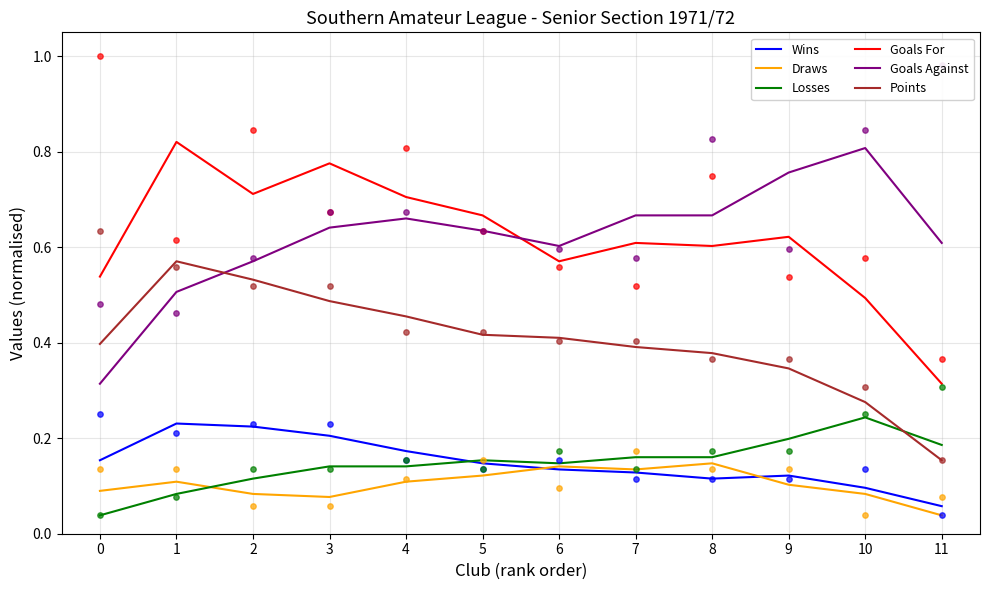

At how many categories does at least one series exceed 0?

12